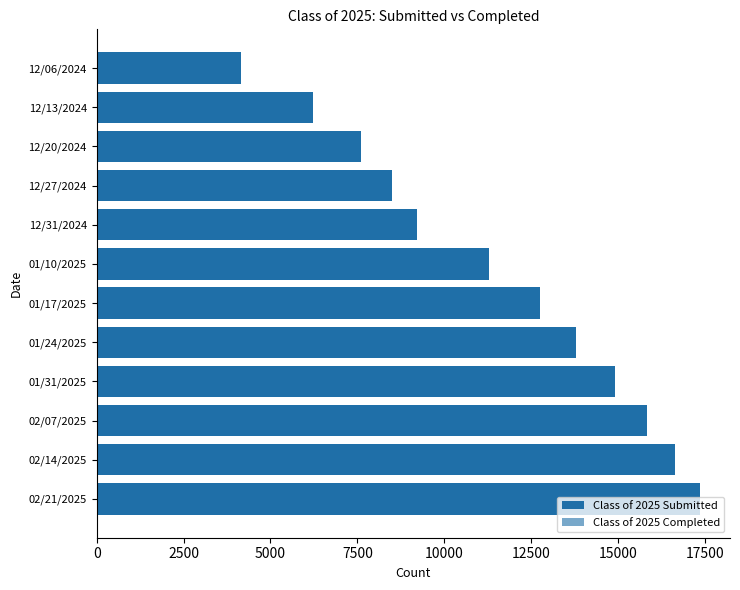

What are all the series names shown in the legend?

Class of 2025 Submitted, Class of 2025 Completed